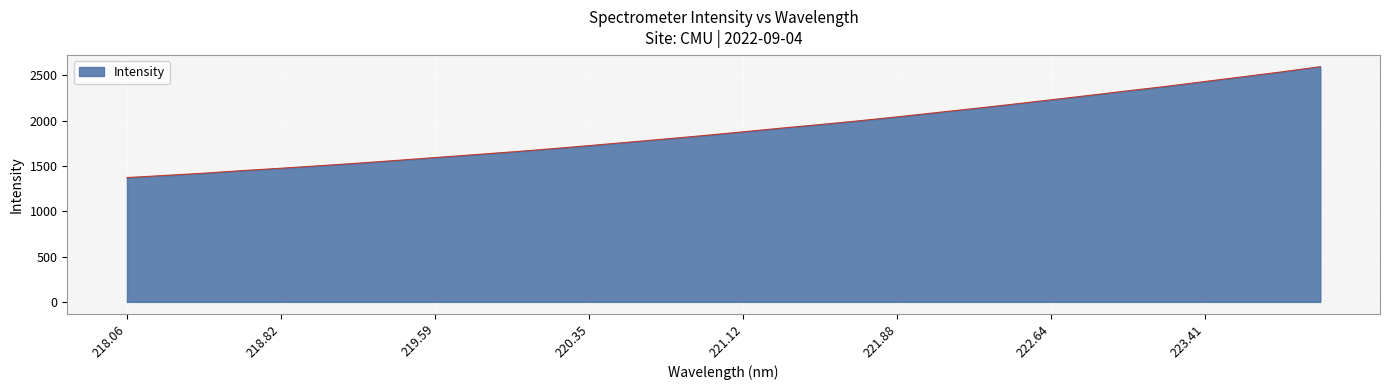

What is the maximum value shown in the chart?

2597.0